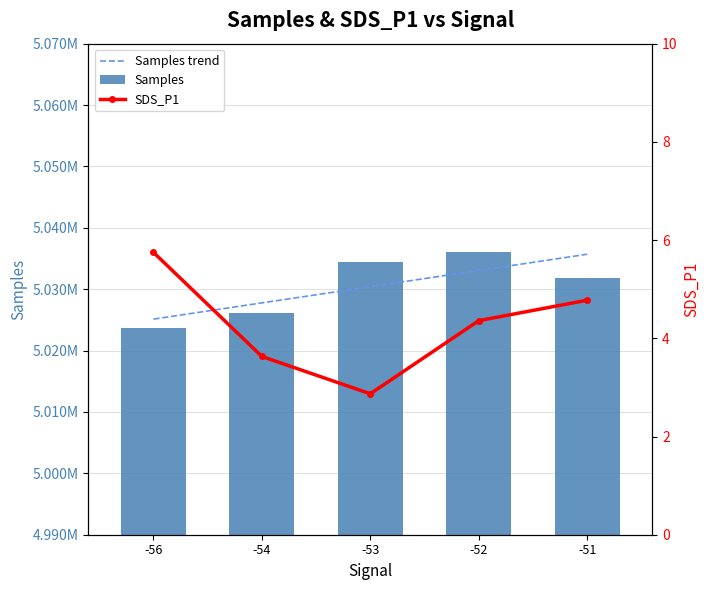

At how many categories does at least one series exceed 3221216?

5